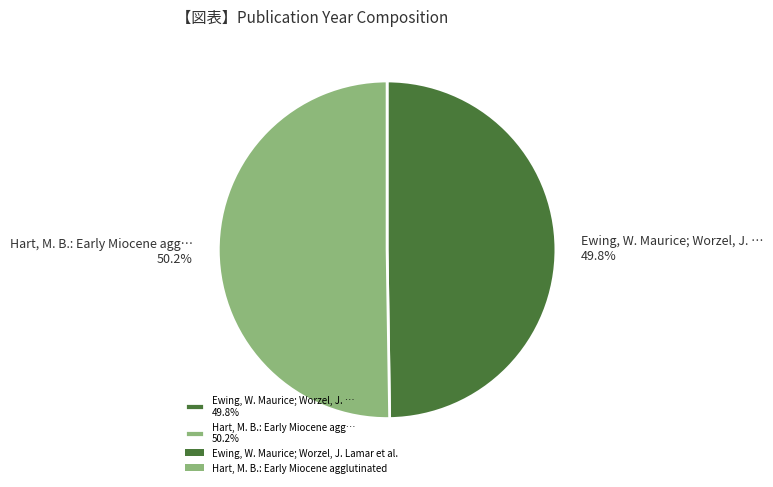

Is there a majority slice in this chart?

Yes